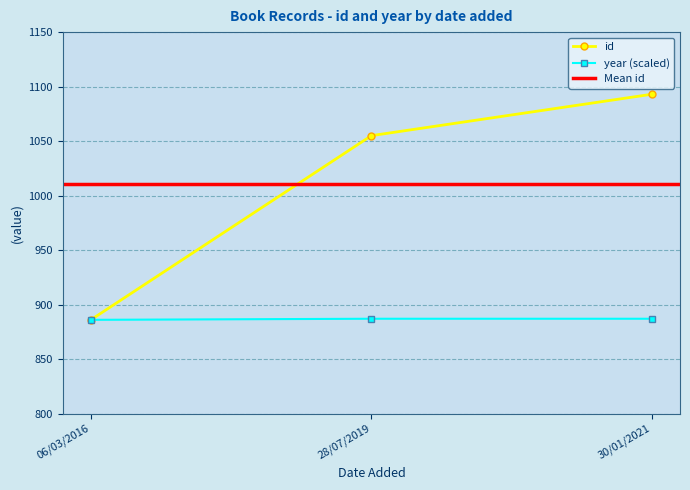

At how many categories does at least one series exceed 897?

2